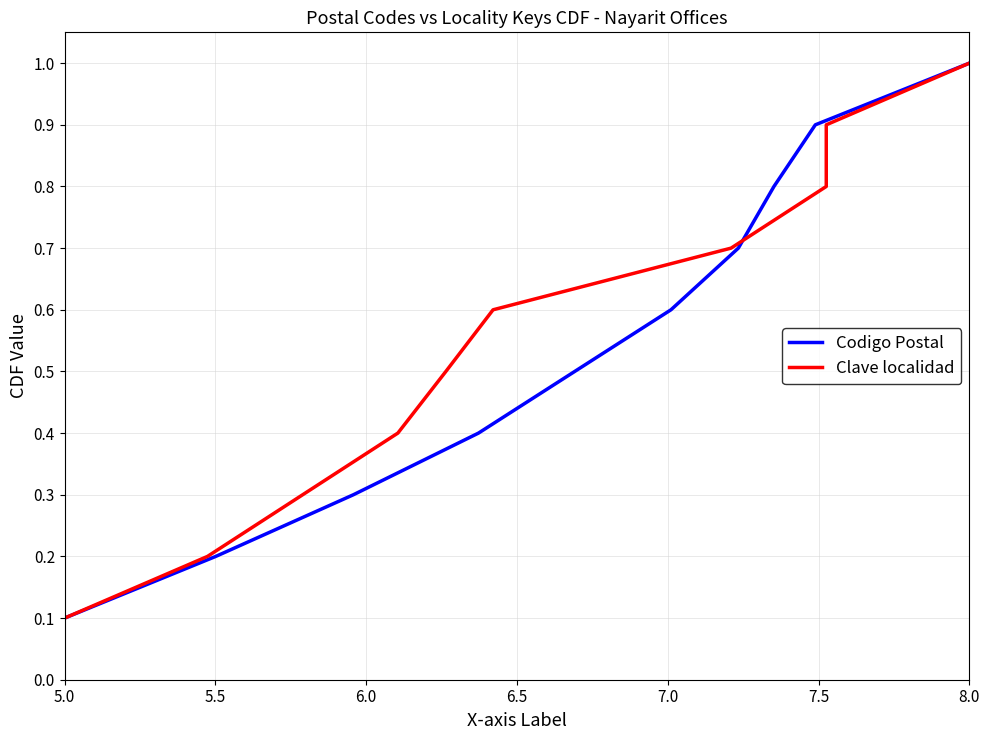

What is the difference between the maximum and minimum values in the Codigo Postal series?

0.9